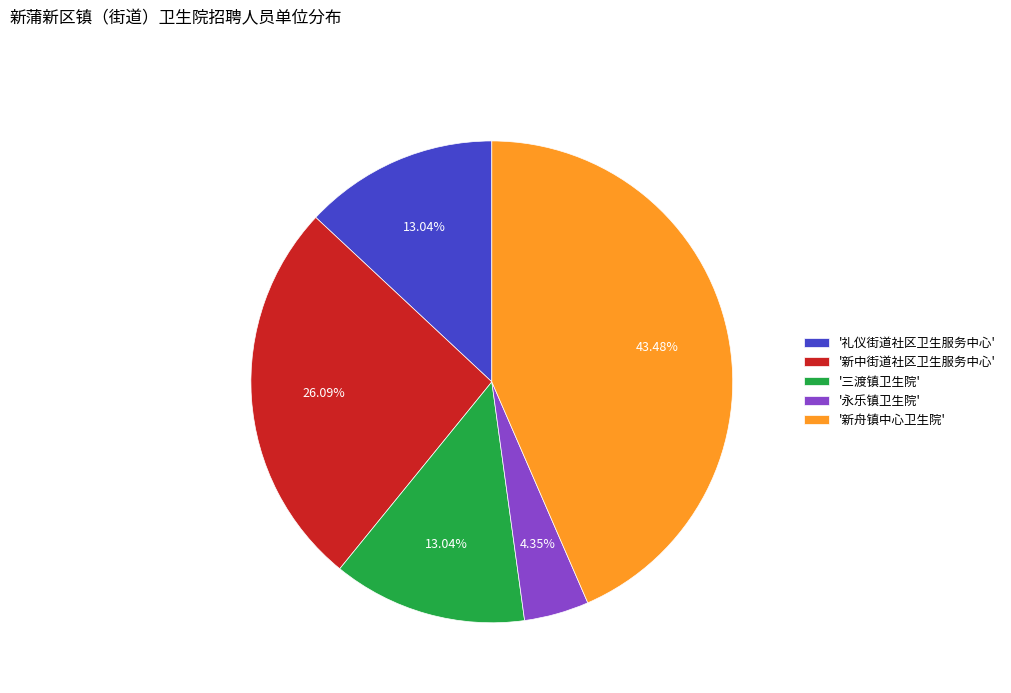

Does any single category account for the majority?

No